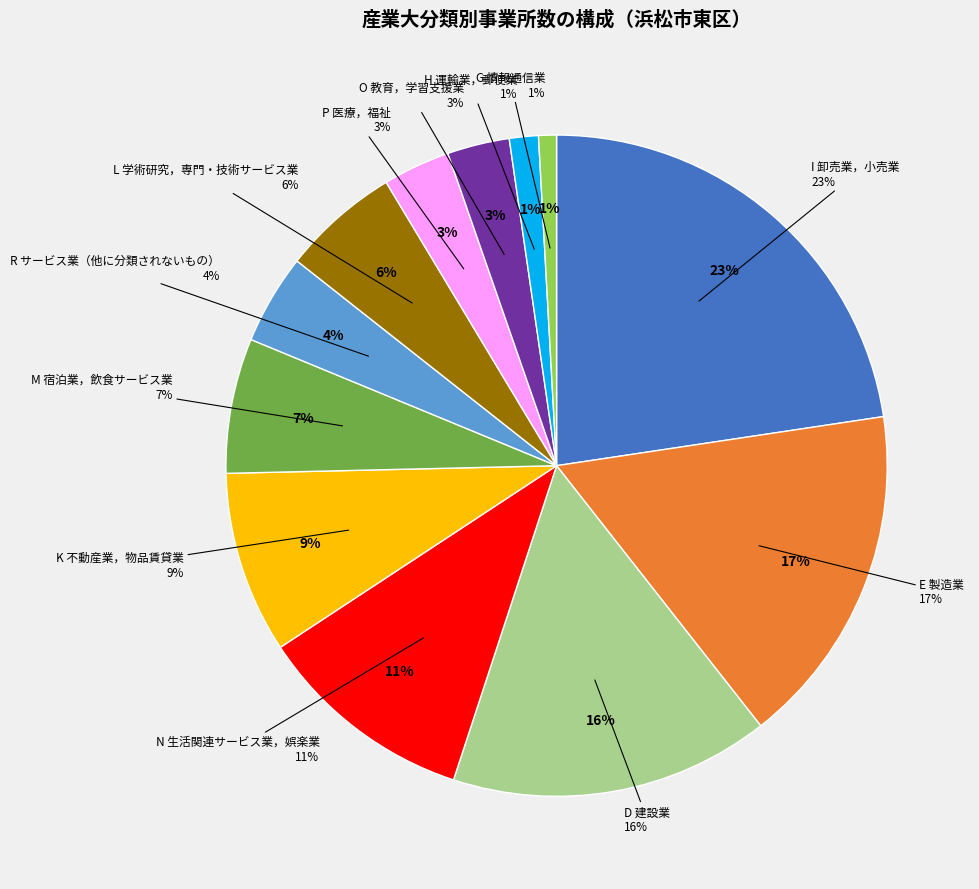

How many slices are in this pie chart?

12